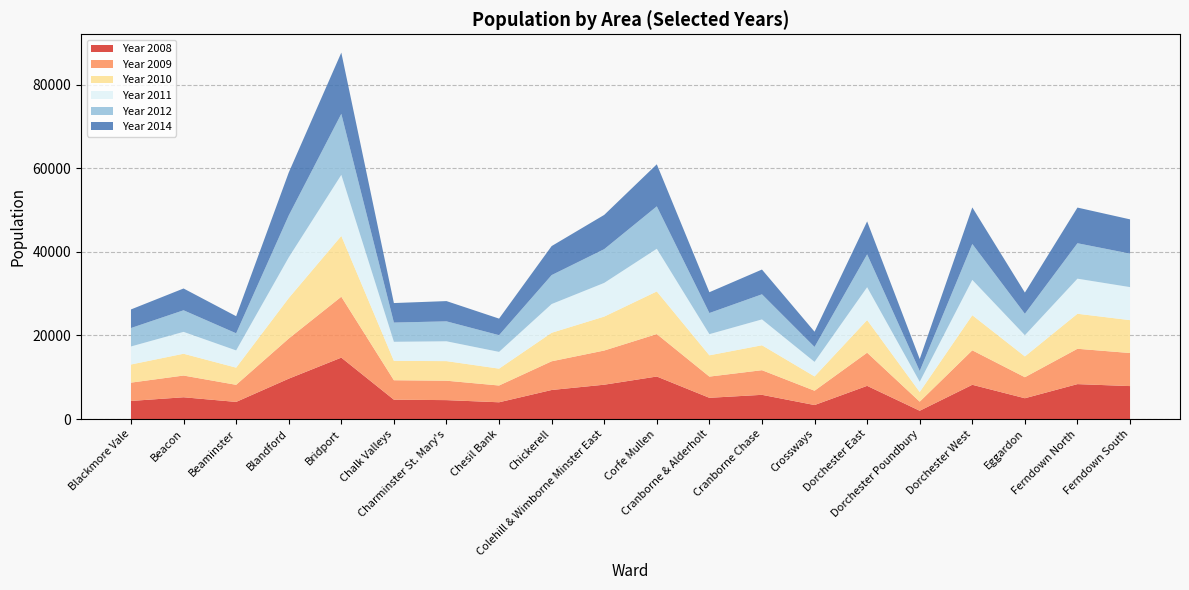

Reading left to right, what are all the values shown in this chart?

Year 2008: 4330	5211	4097	9662	14702	4630	4527	4010	6953	8220	10179	5081	5794	3349	7944	1982	8197	4978	8360	7888
Year 2009: 4384	5202	4094	9610	14584	4659	4648	4015	6873	8182	10165	5077	5899	3428	7938	2176	8253	5035	8461	7917
Year 2010: 4344	5221	4111	9684	14560	4637	4691	4040	6825	8128	10205	5099	5969	3424	7817	2314	8409	4979	8385	7871
Year 2011: 4313	5234	4123	9739	14616	4568	4746	4010	6878	8063	10218	5060	6190	3481	7859	2456	8458	5077	8396	7908
Year 2012: 4418	5171	4104	10037	14611	4603	4774	4002	6933	8082	10154	5062	6011	3581	7871	2568	8592	5130	8488	8021
Year 2014: 4451	5217	4090	10283	14660	4672	4853	3967	6951	8200	10072	4985	5929	3645	7893	2870	8758	5081	8539	8202